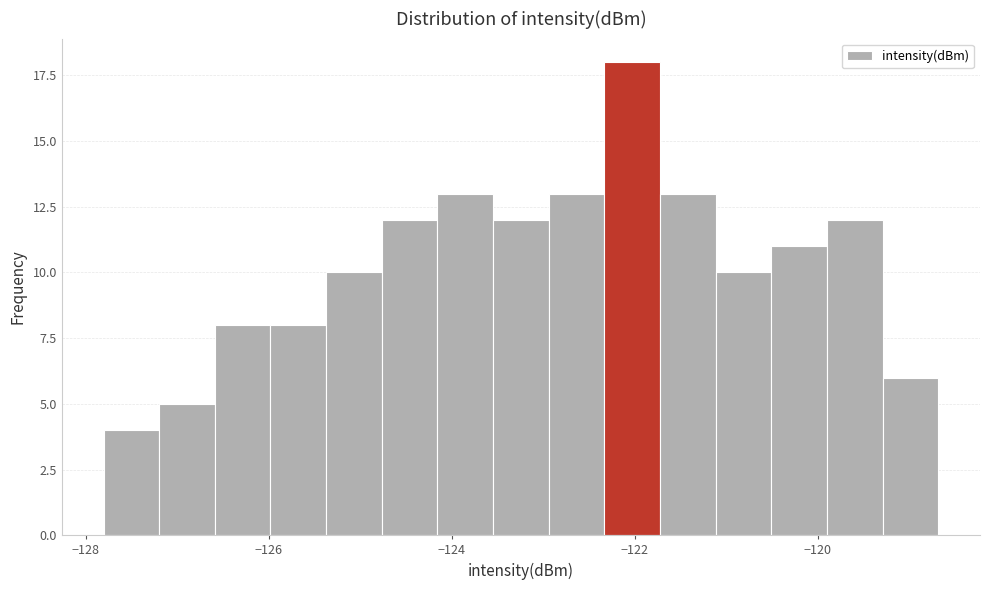

Read against the x-axis, roughly where is the centre of the tallest bar?

-122.0